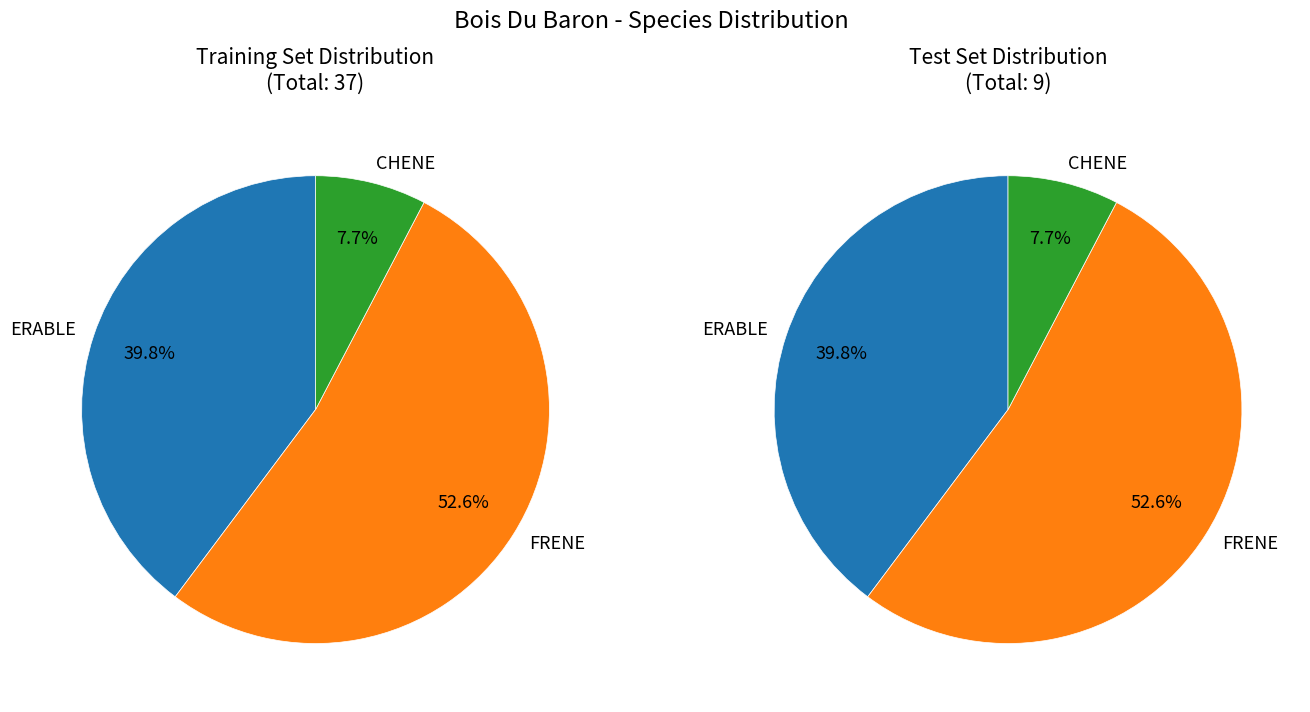

Is the sum of HETRE and FRENE greater than half?

Yes